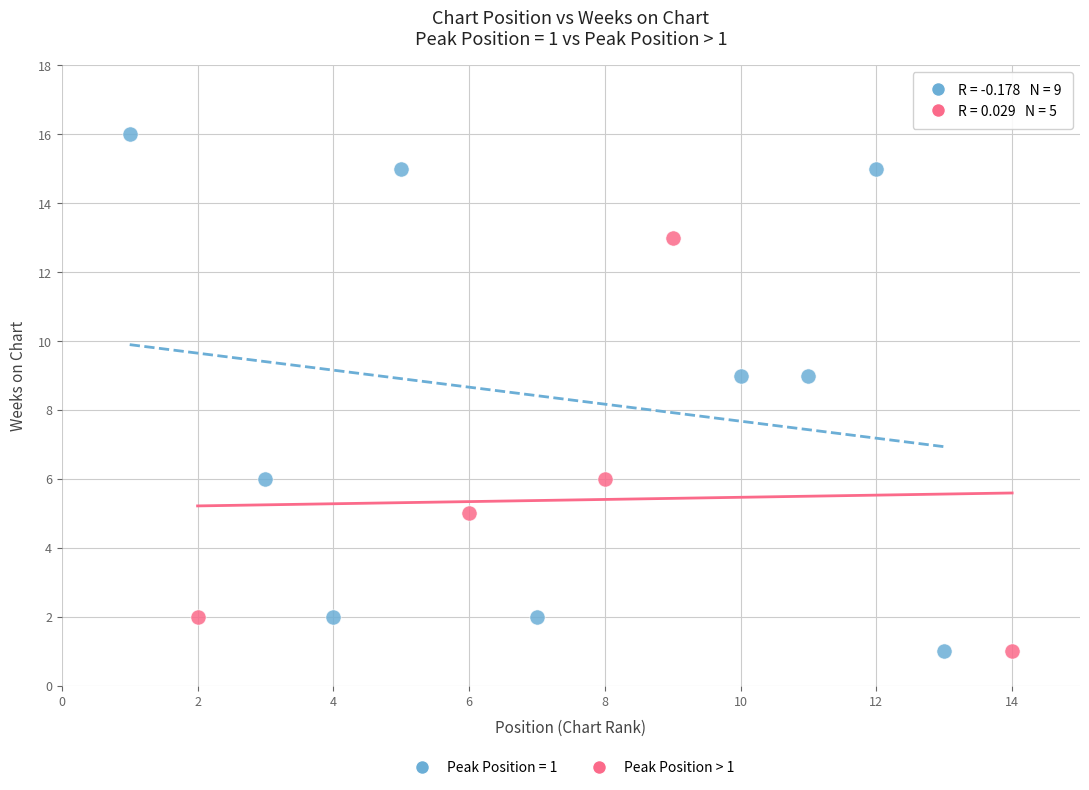

Which series contains the highest Y value?

Peak Position = 1